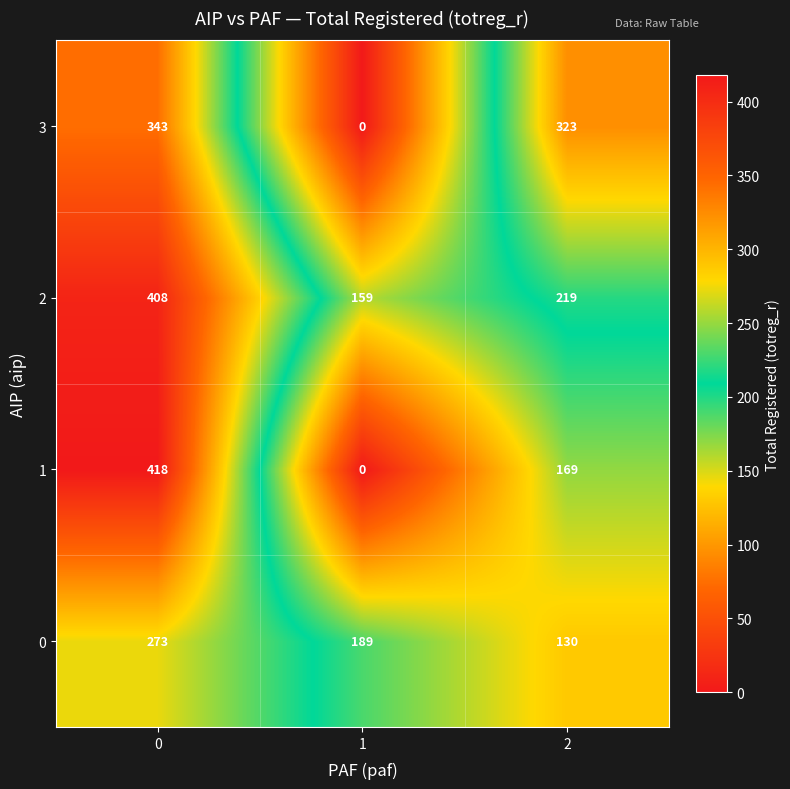

What is the total value across all series at 2?

841